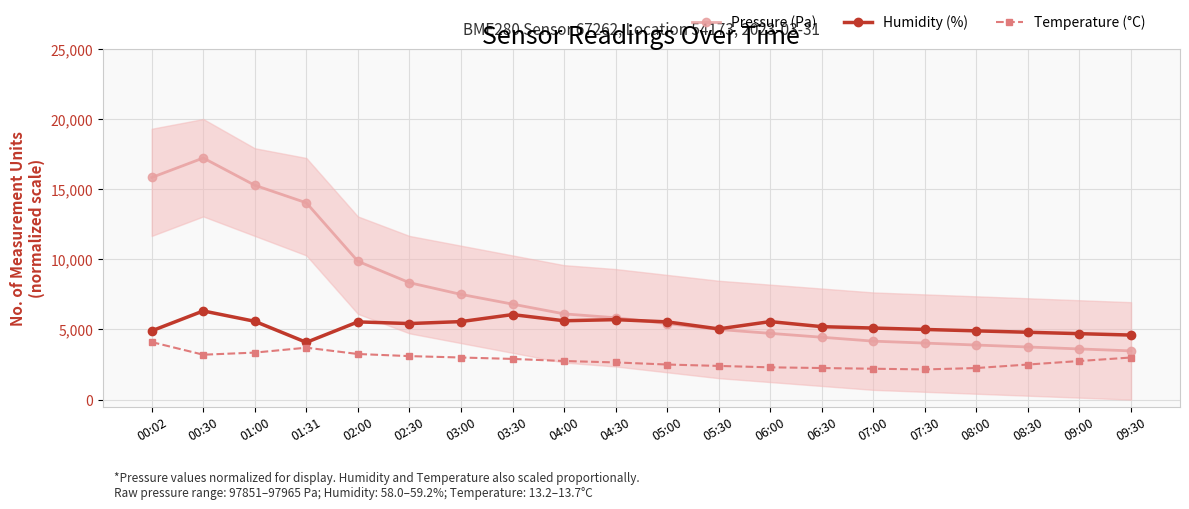

How many lines are shown in the chart?

3